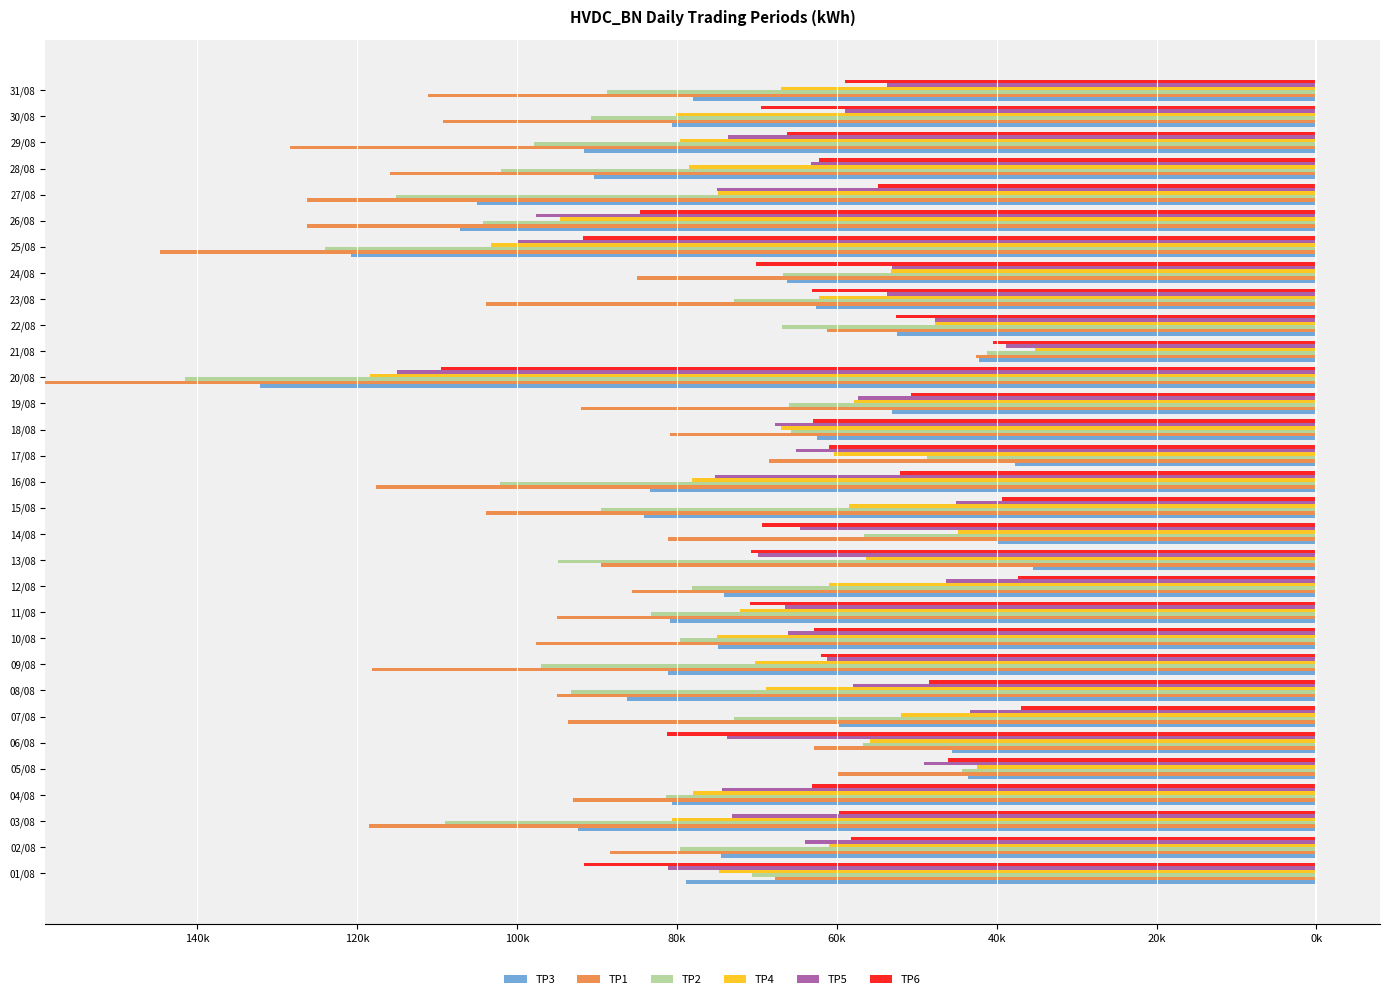

Which has a higher value, 25/08 or 10/08?

25/08